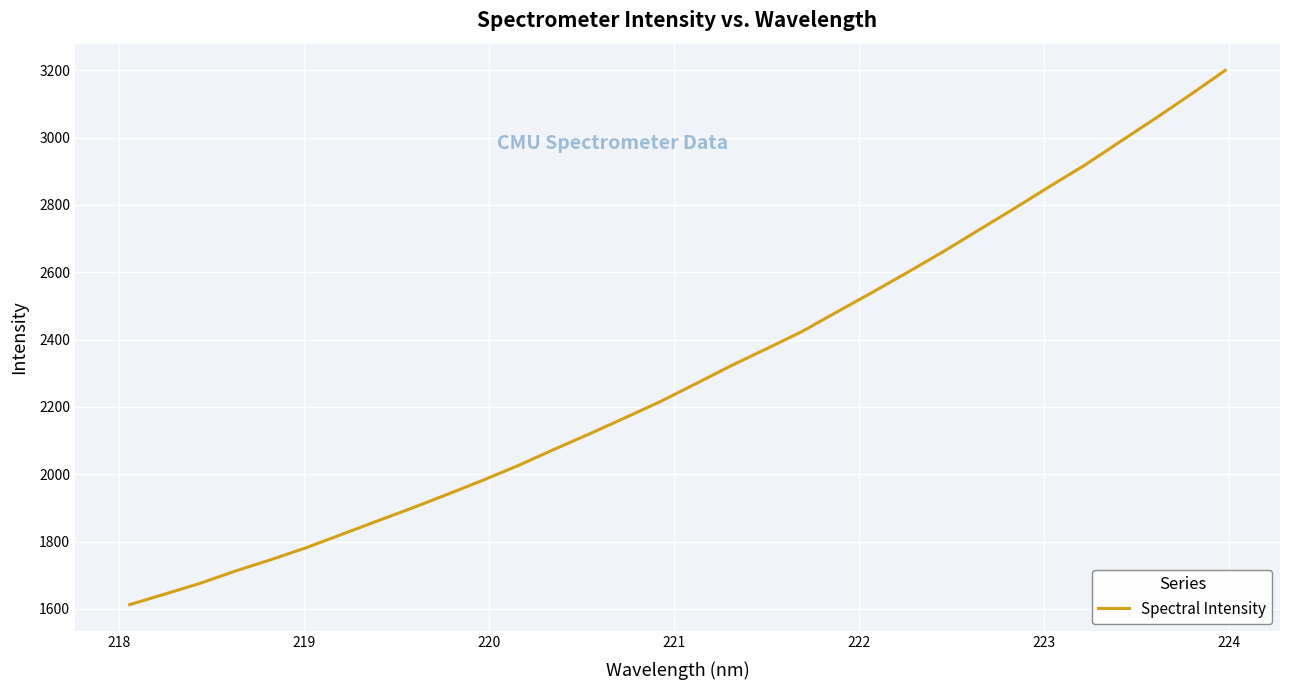

What is the average value?

2300.1